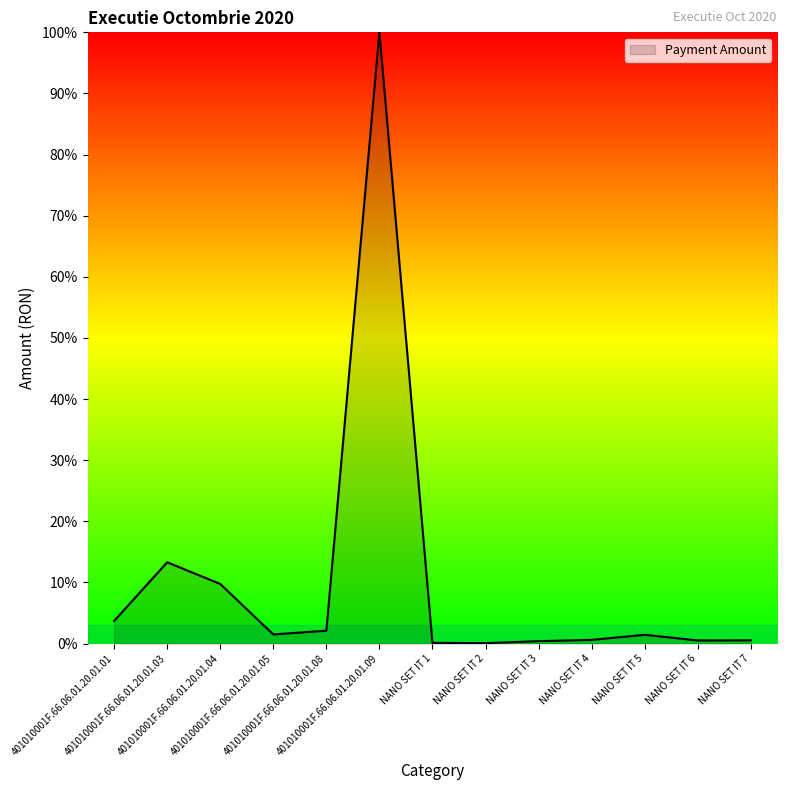

What is the maximum value shown in the chart?

100.0